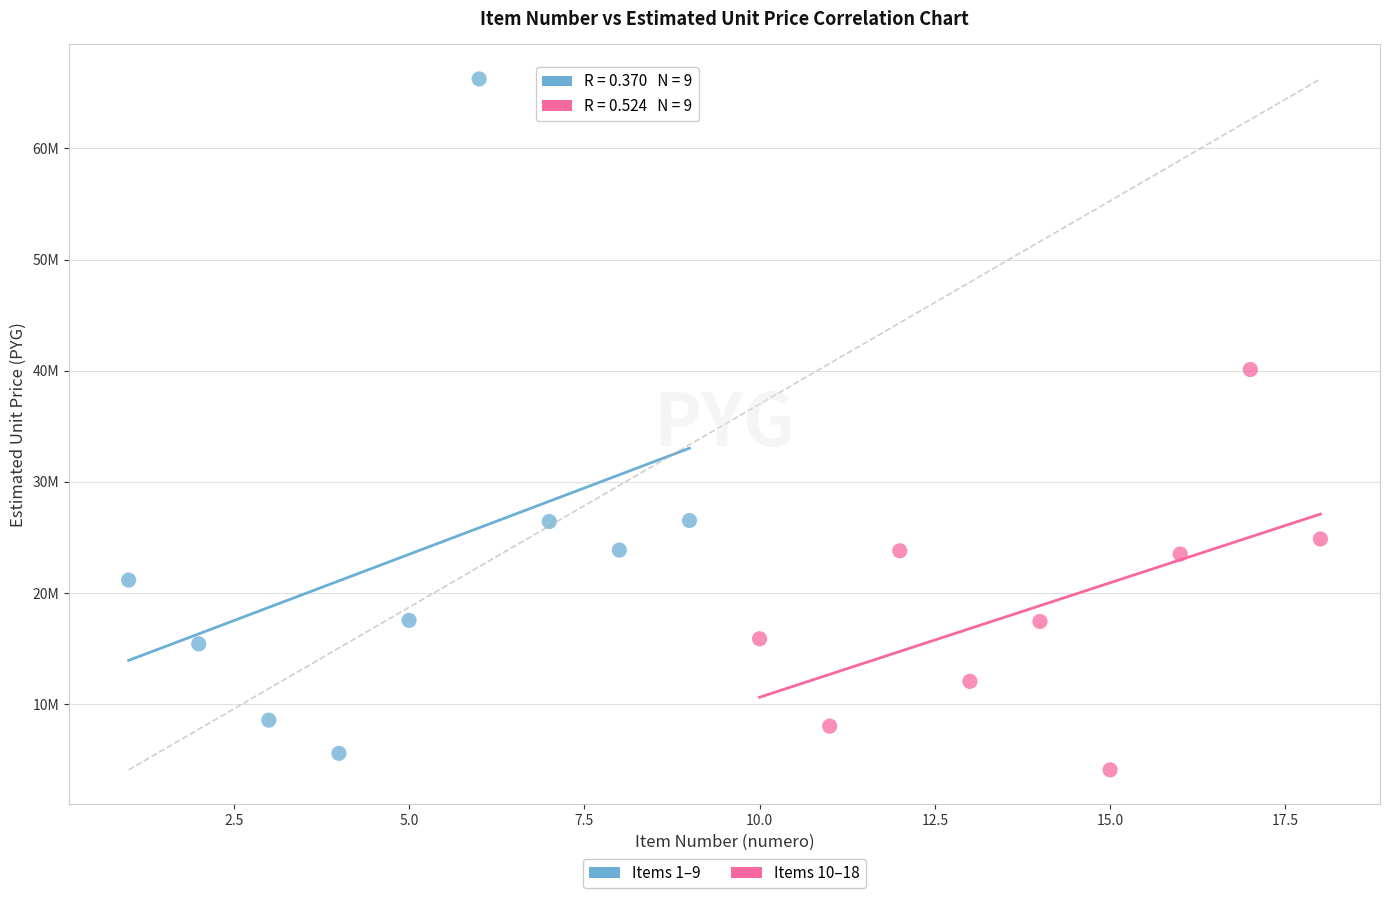

What are all the series names shown in the legend?

Items 1–9, Items 10–18